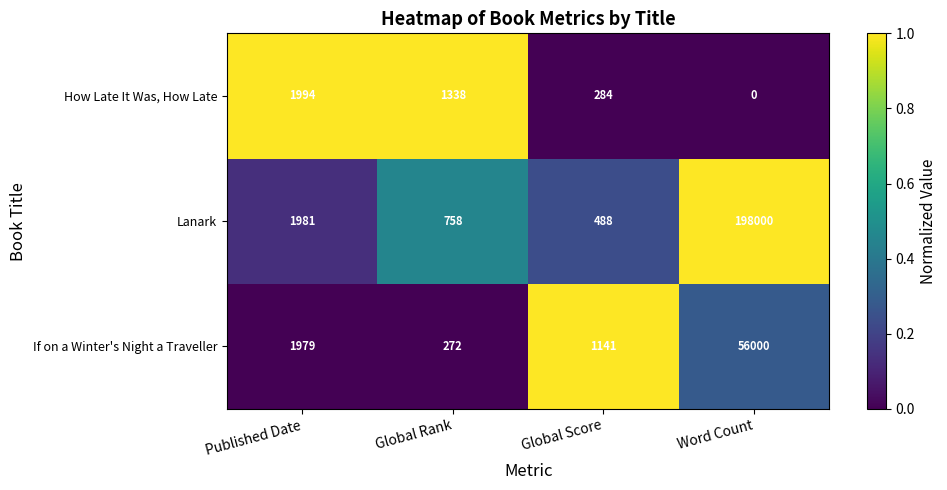

At how many categories does at least one series exceed 0?

4